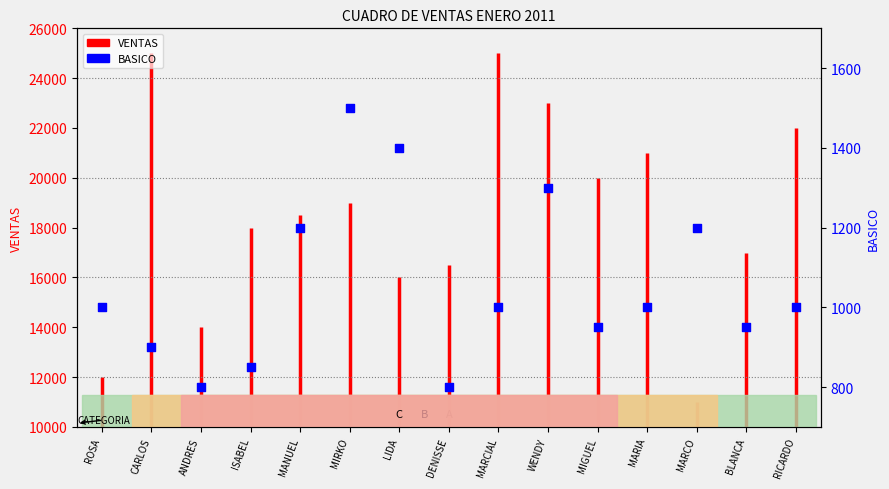

Which has a higher value, MARCIAL or DENISSE?

MARCIAL